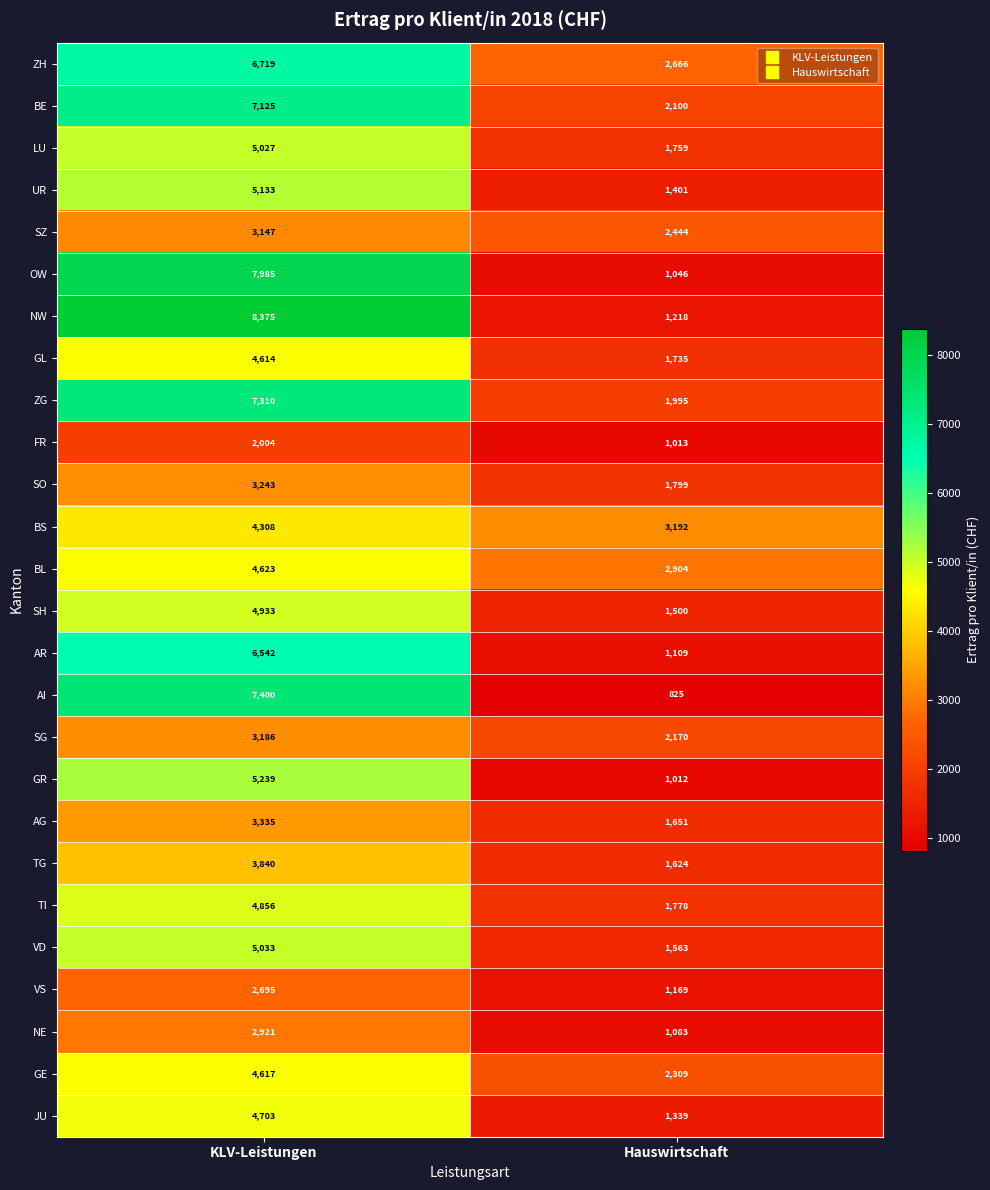

How many categories are shown in the chart?

2